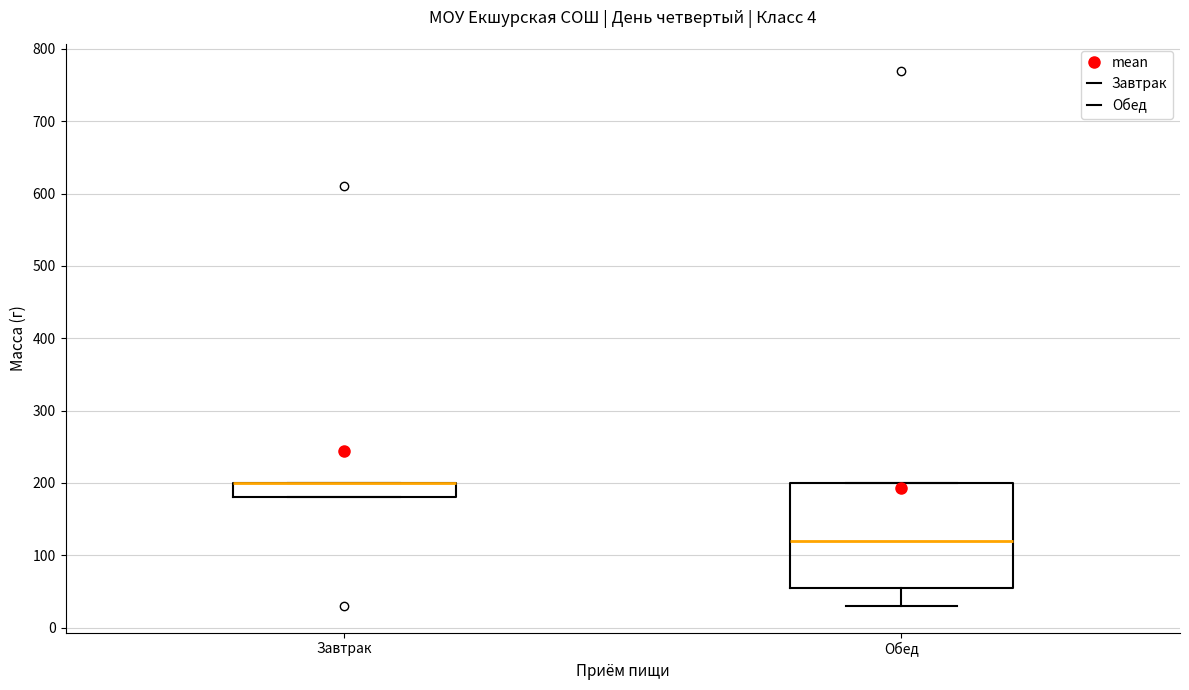

Where is the upper edge of the box for Завтрак on the y-axis? The values are not printed on the chart, so give them approximately, as read against the axis.

200